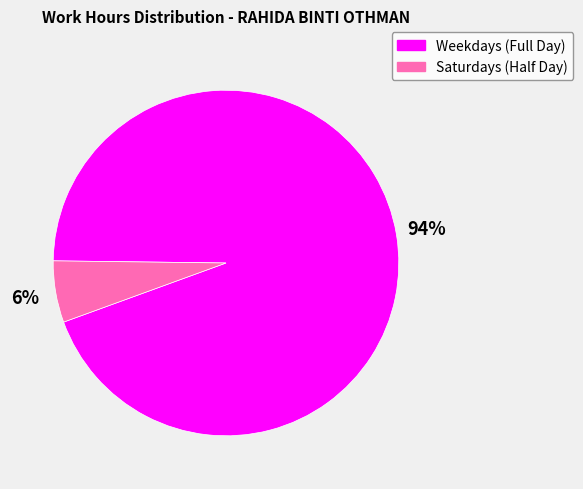

To the nearest percent, what is the difference between the largest and smallest slice percentages?

88%